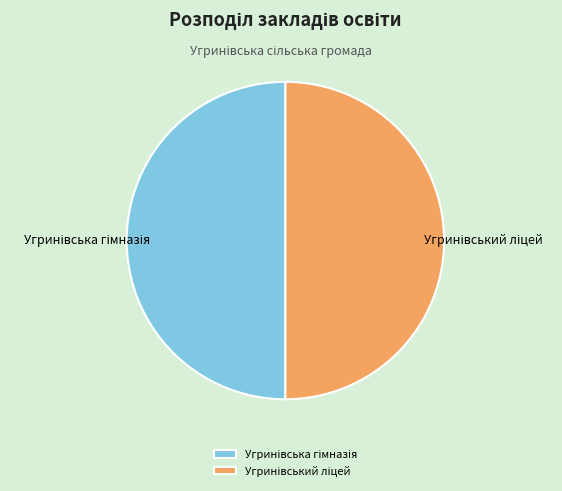

Count the number of slices in the pie.

2